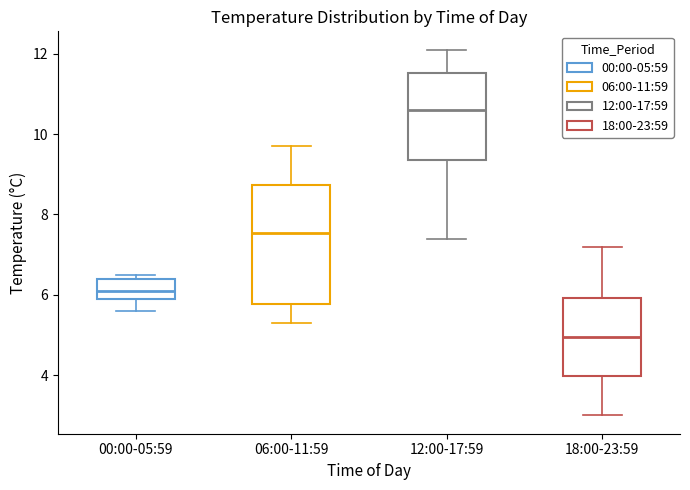

Reading left to right, read every box against the y-axis: the position of its median line, the range the box covers, and the ends of its whiskers. The values are not printed on the chart, so give them approximately, as read against the axis.

00:00-05:59: median 6.2, box 6.0 to 6.4, whiskers 5.6 to 6.6
06:00-11:59: median 7.6, box 5.8 to 8.8, whiskers 5.4 to 9.8
12:00-17:59: median 10.6, box 9.4 to 11.6, whiskers 7.4 to 12.2
18:00-23:59: median 5.0, box 4.0 to 6.0, whiskers 3.0 to 7.2